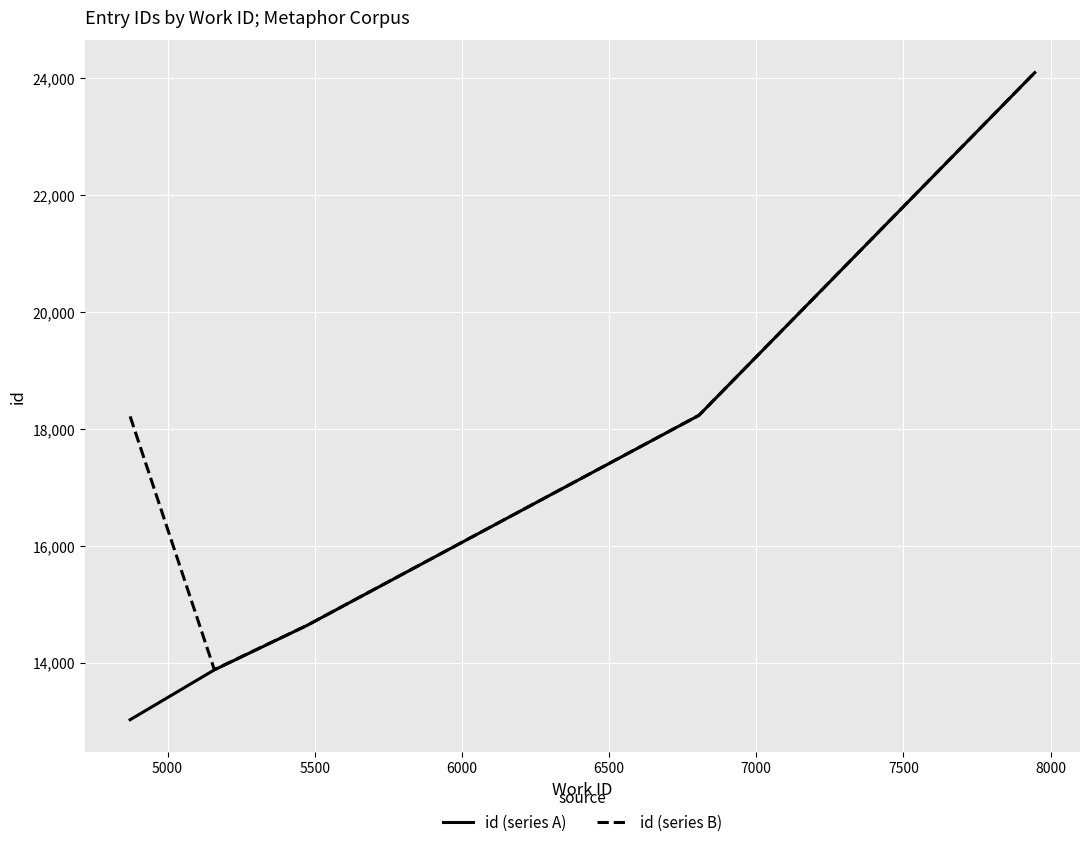

What is the minimum value shown in the chart?

13024